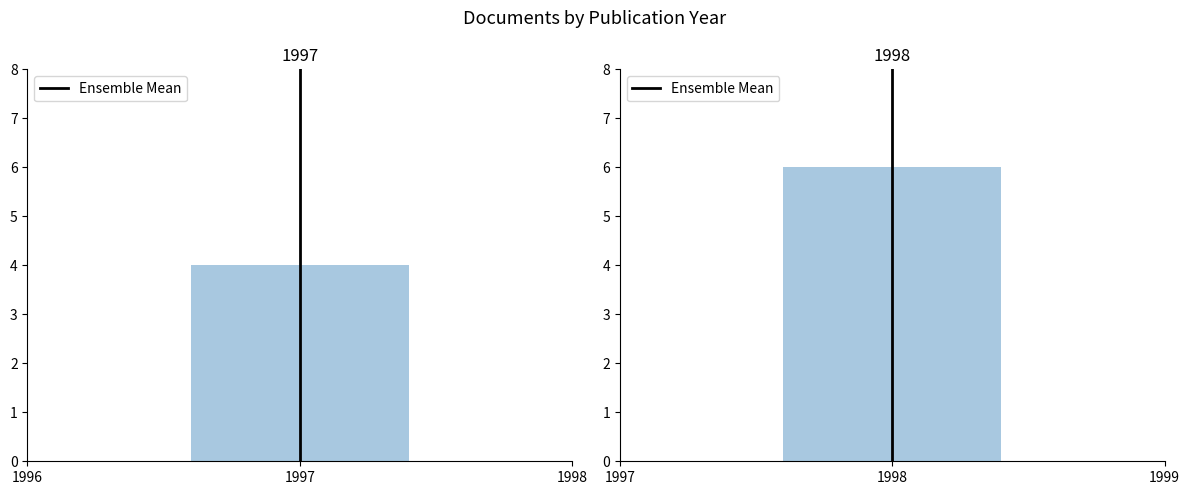

Are the bars grouped side by side (vs. stacked)?

No